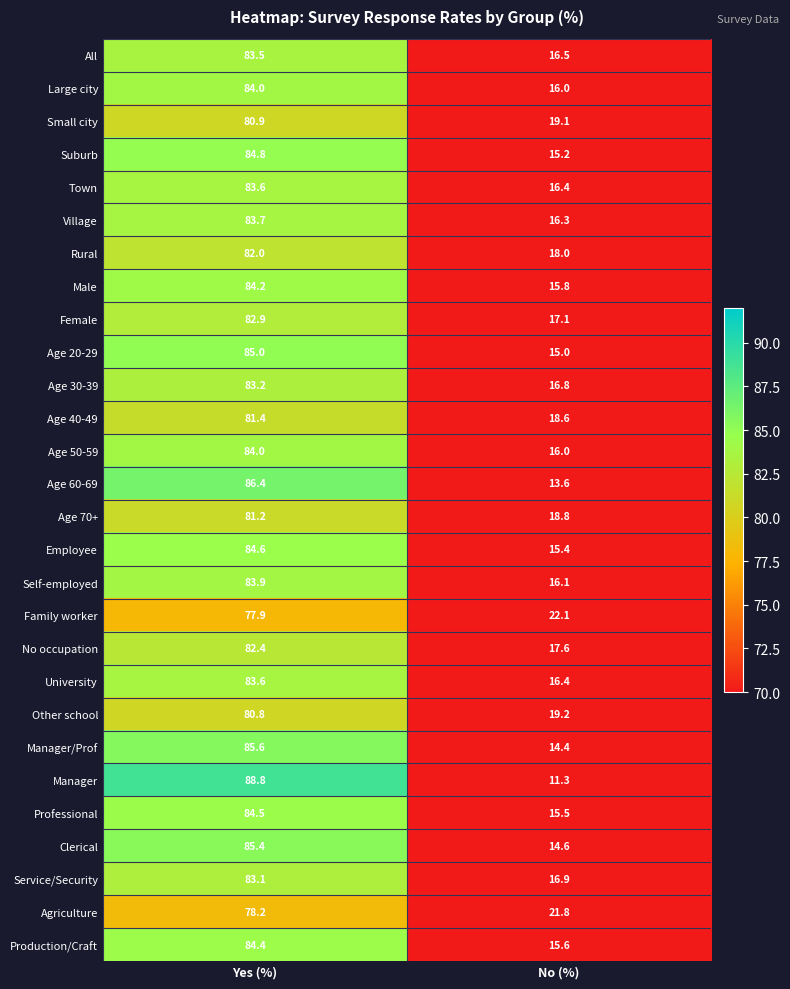

Which series changed the most between Yes (%) and No (%)?

Manager